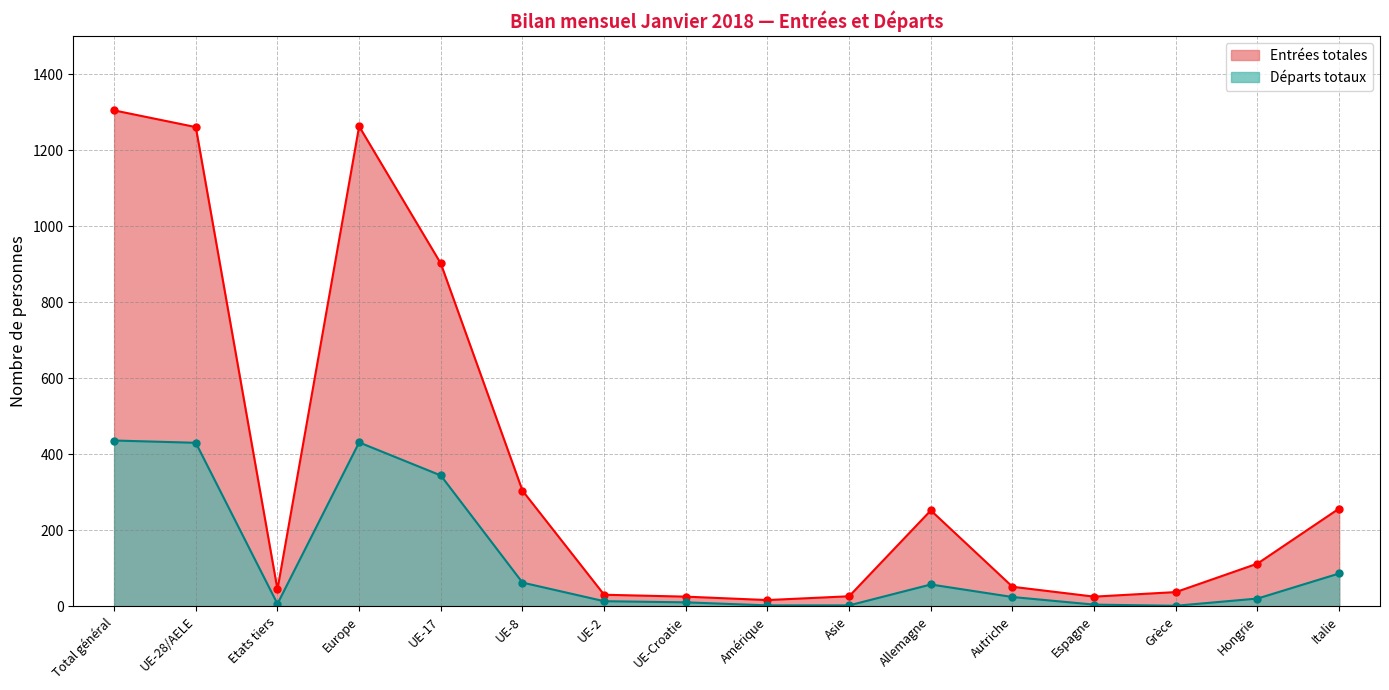

Which series has the widest spread of values?

Entrées totales